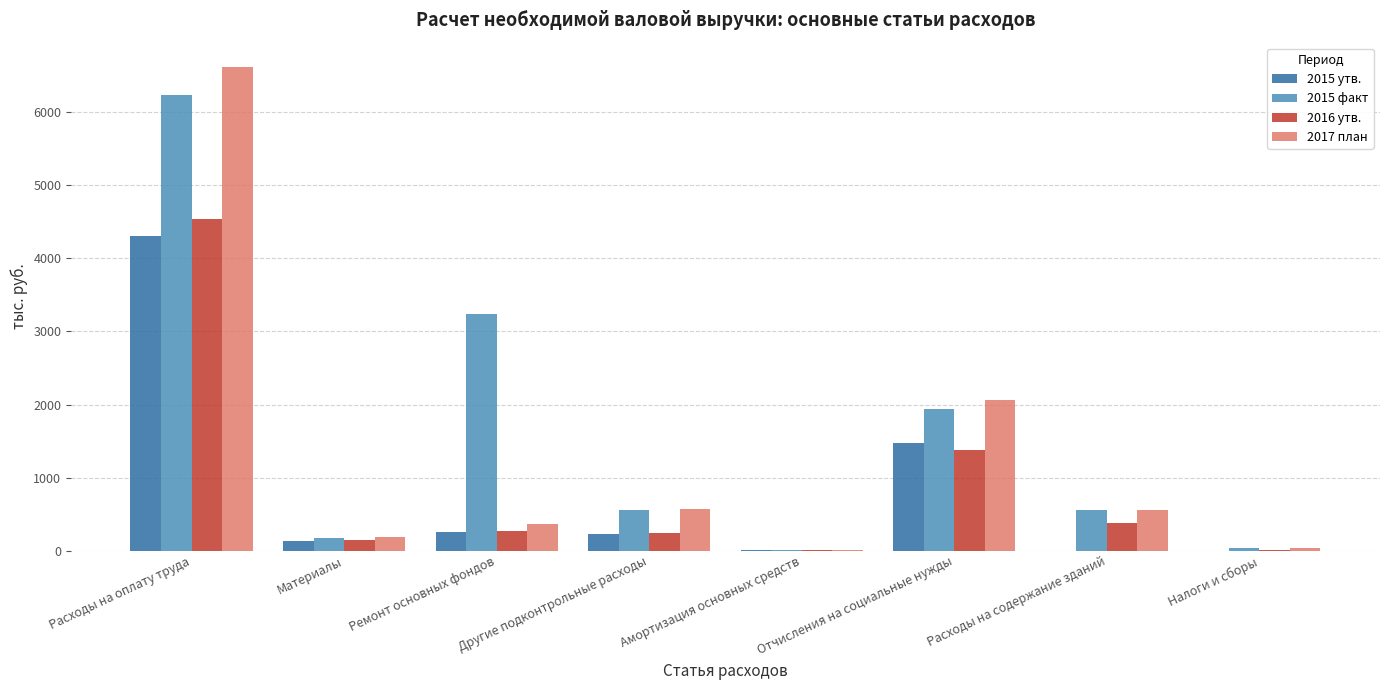

The 2015 утв. series shows 135.7 at Материалы. True or false?

True